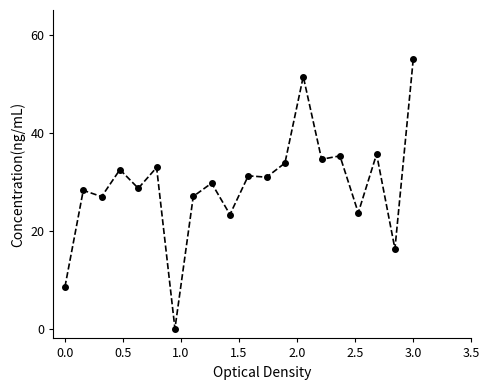

What is the average value?

29.3